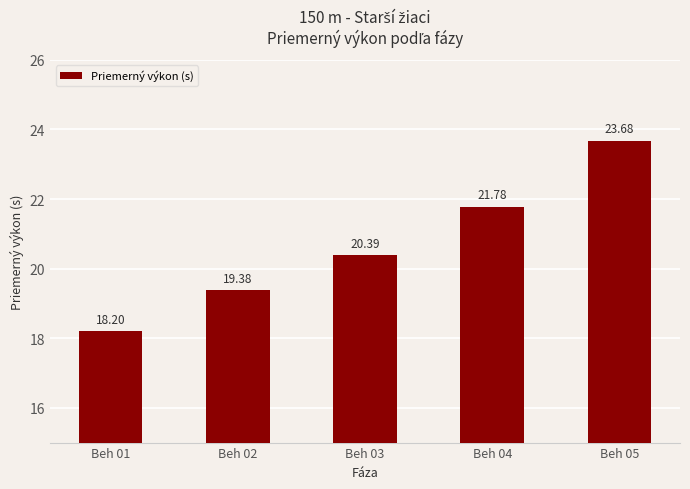

Which has a higher value, Beh 05 or Beh 04?

Beh 05